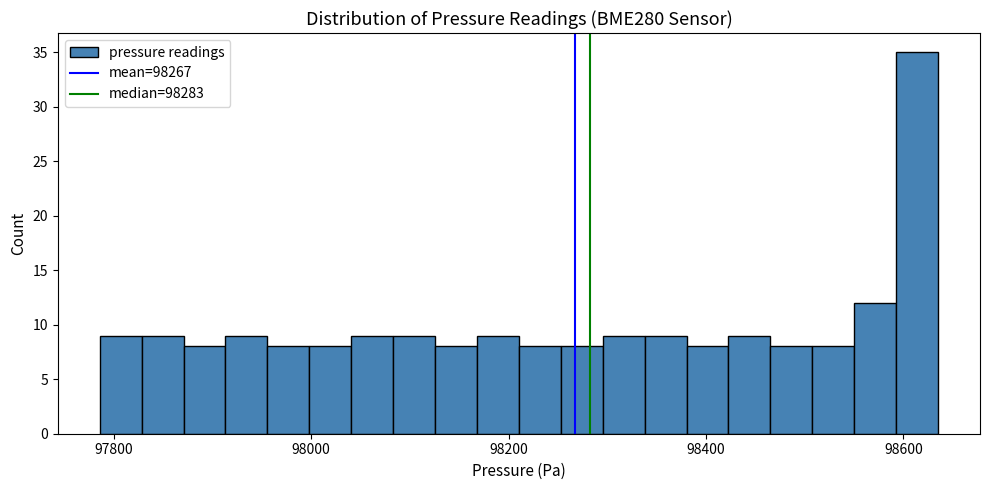

Read against the x-axis, roughly where is the centre of the tallest bar?

98620